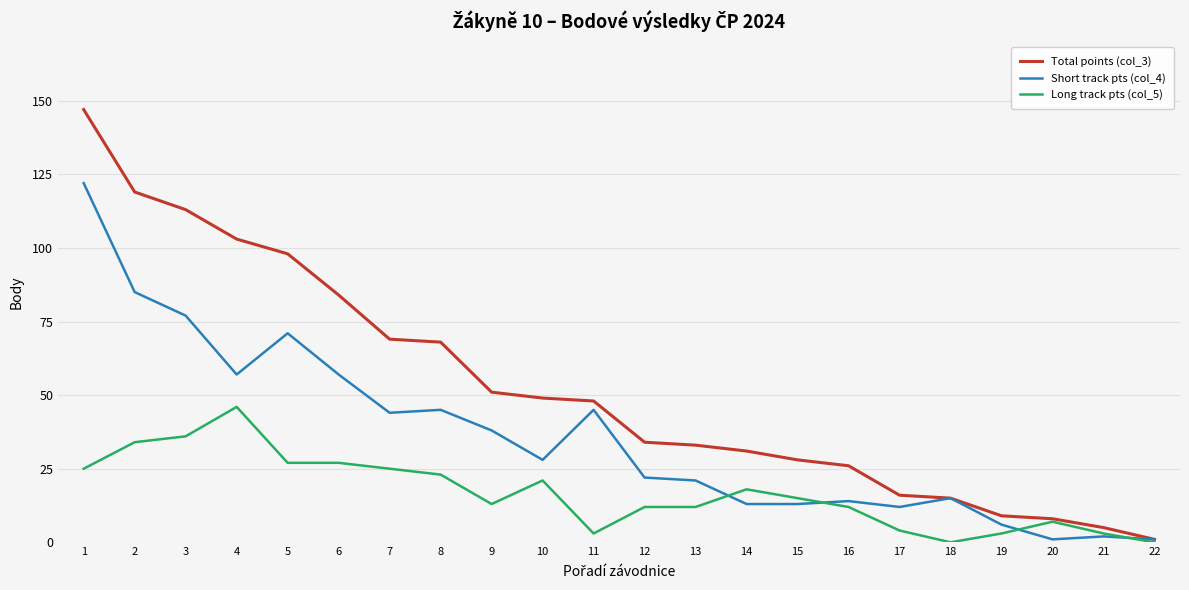

List the series in order of their overall mean, highest first.

Total points (col_3), Short track pts (col_4), Long track pts (col_5)